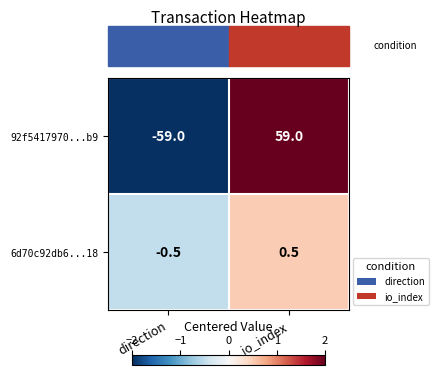

At which category is the sum across all series the highest?

io_index